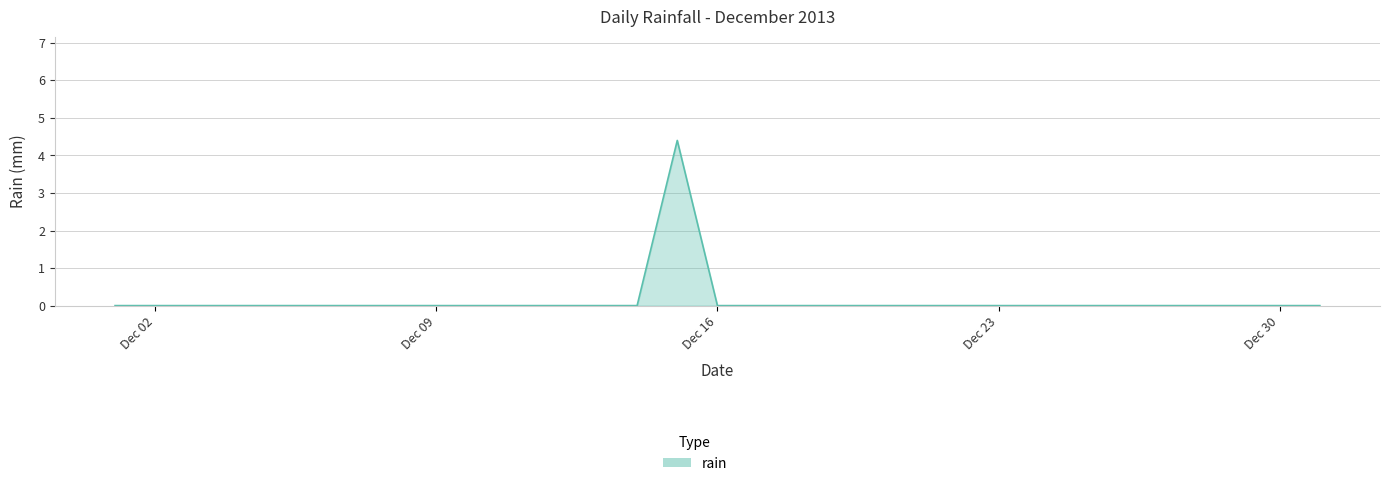

Reading left to right, what are all the values shown in this chart?

0.0	0.0	0.0	0.0	0.0	0.0	0.0	0.0	0.0	0.0	0.0	0.0	0.0	0.0	4.4	0.0	0.0	0.0	0.0	0.0	0.0	0.0	0.0	0.0	0.0	0.0	0.0	0.0	0.0	0.0	0.0